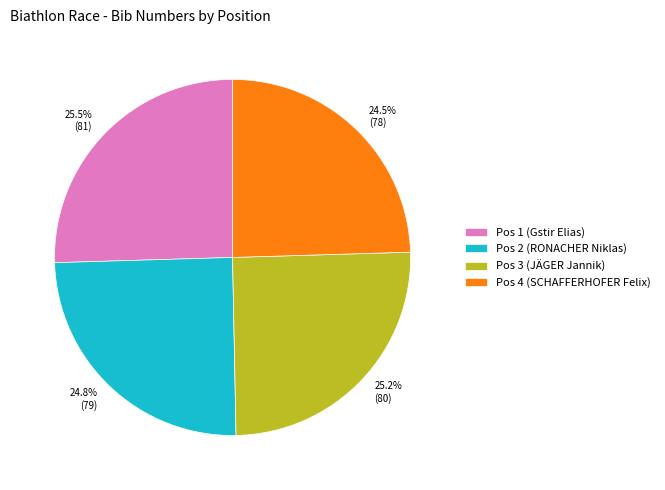

Is it true that Pos 4 (SCHAFFERHOFER Felix) is 34% of the pie?

False